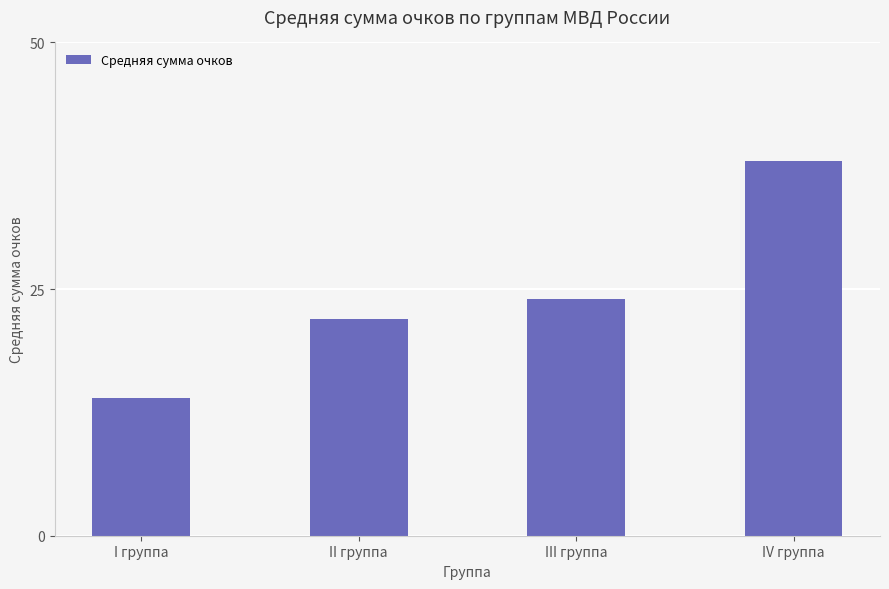

Rank the categories by value from highest to lowest.

IV группа, III группа, II группа, I группа